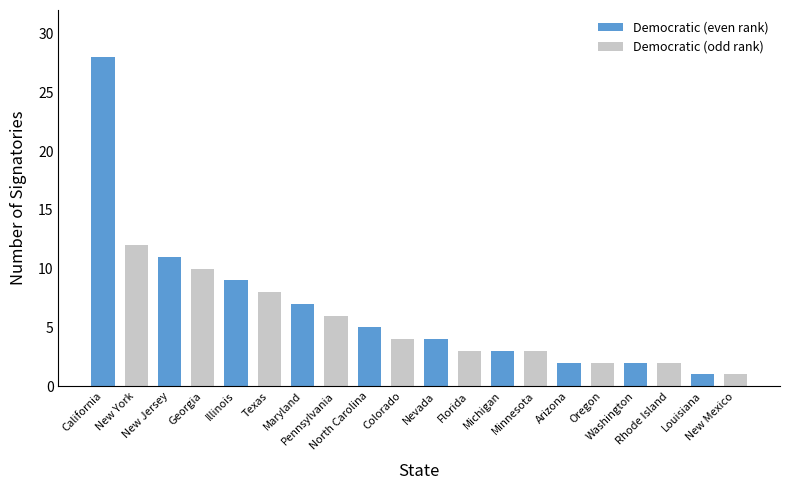

What is the greatest value displayed?

28